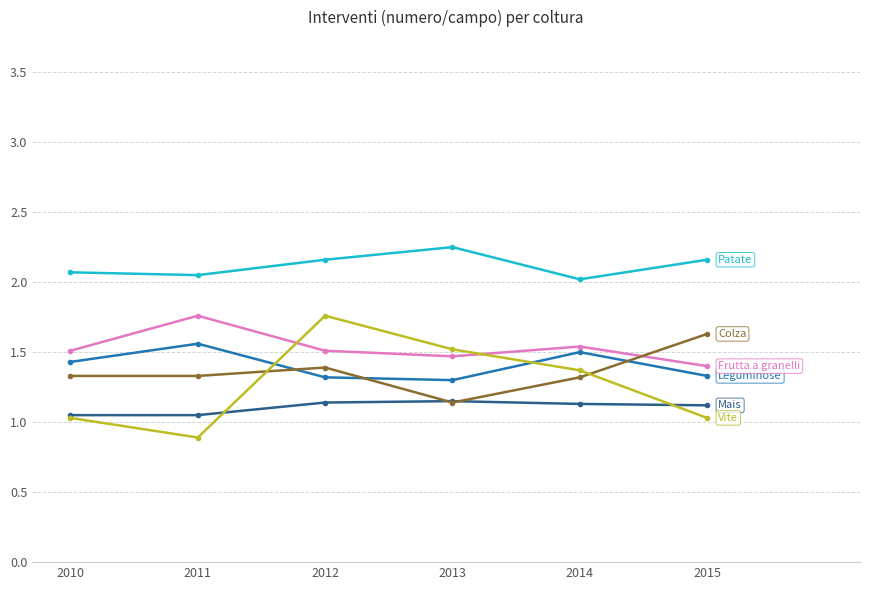

What is the difference between the highest and lowest values at 2010?

1.0